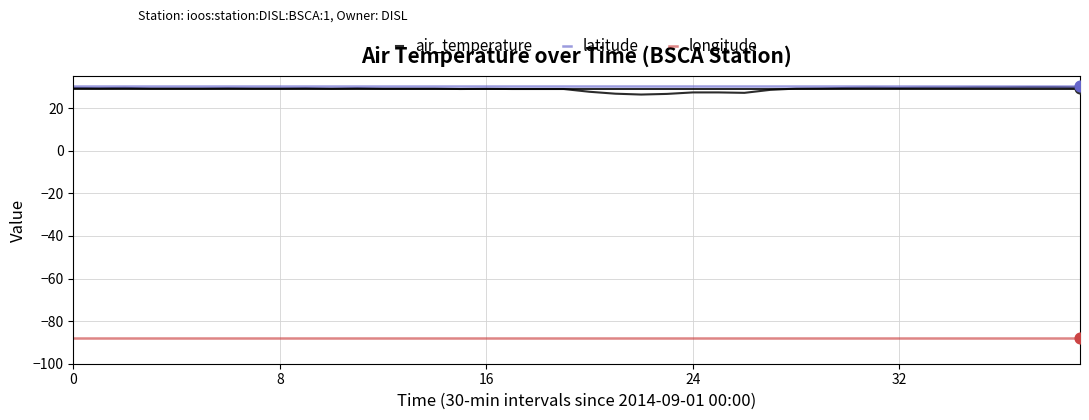

Which series has the largest range (max minus min)?

air_temperature